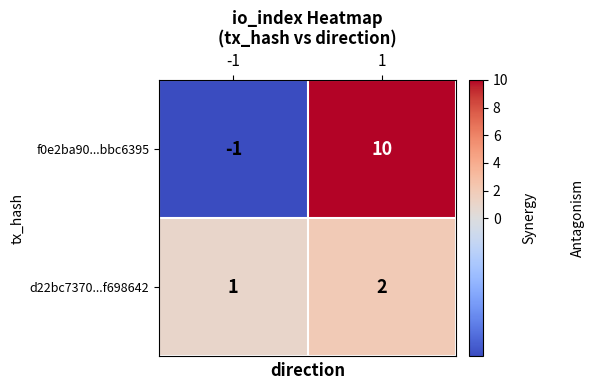

Is the value of f0e2ba90...bbc6395 at 1 greater than the value of d22bc7370...f698642 at 1?

Yes